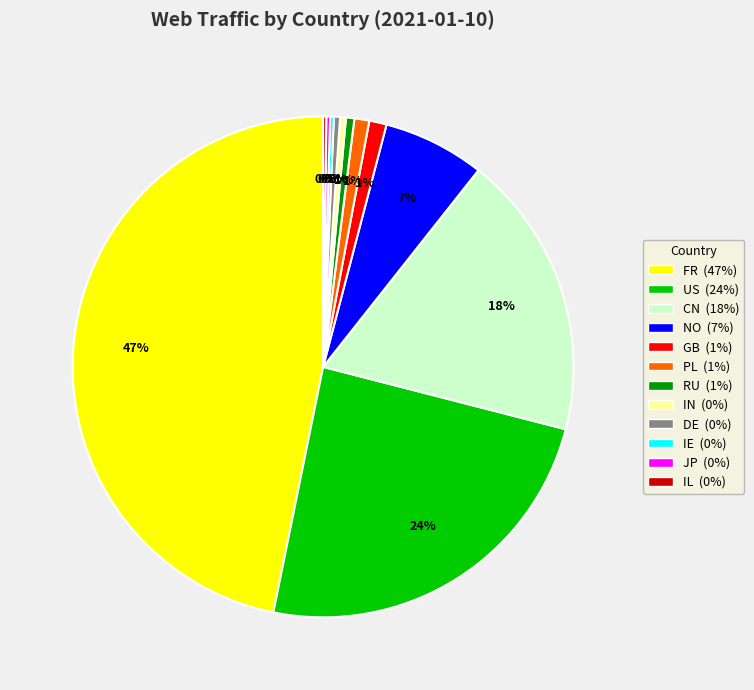

Is it true that NO is 7% of the pie?

True